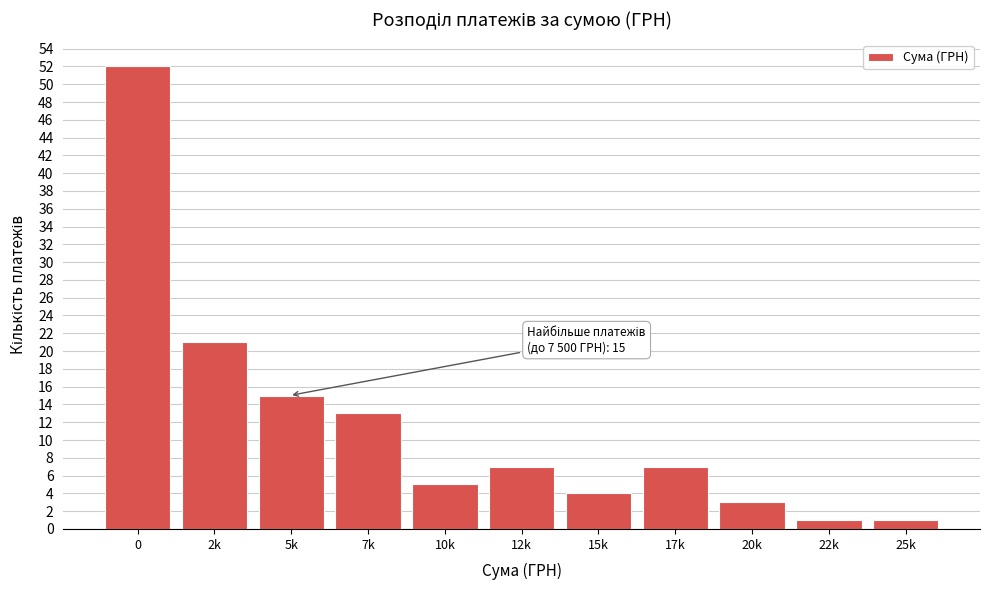

Reading right to left, extract all data points from this chart.

1	1	3	7	4	7	5	13	15	21	52